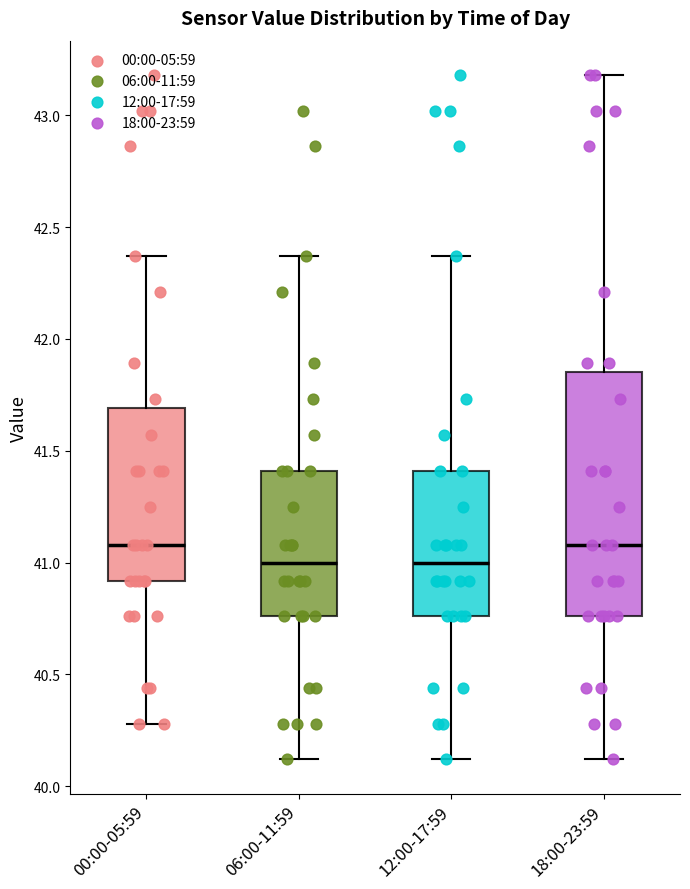

Reading left to right, transcribe this box plot: for each box, give where its median line is, the range the box spans, and where its two whiskers end, as read against the y-axis. The values are not printed on the chart, so give them approximately, as read against the axis.

00:00-05:59: median 41.10, box 40.90 to 41.70, whiskers 40.30 to 42.35
06:00-11:59: median 41.00, box 40.75 to 41.40, whiskers 40.10 to 42.35
12:00-17:59: median 41.00, box 40.75 to 41.40, whiskers 40.10 to 42.35
18:00-23:59: median 41.10, box 40.75 to 41.85, whiskers 40.10 to 43.20